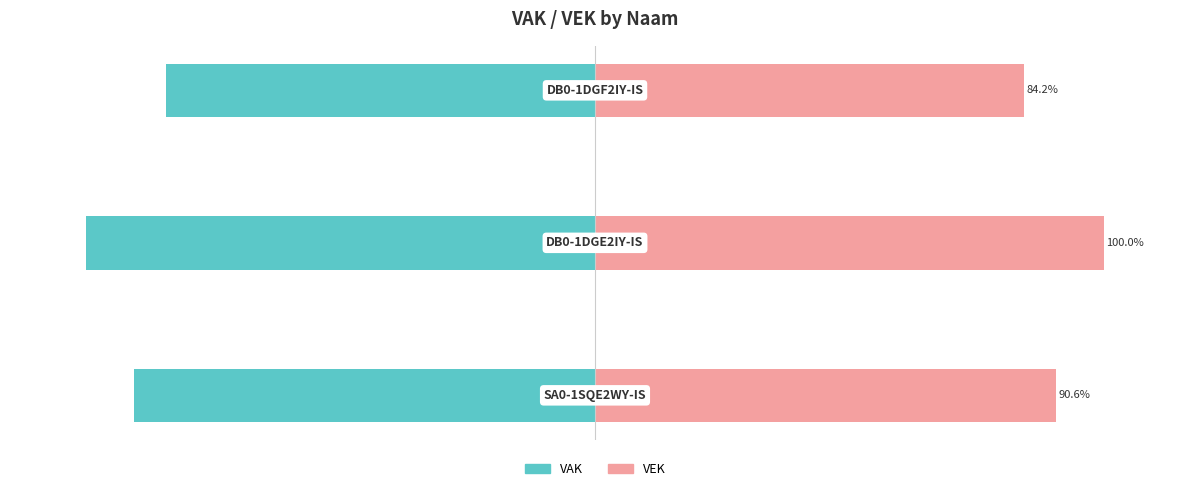

Between −50 and −150, which is larger?

−50